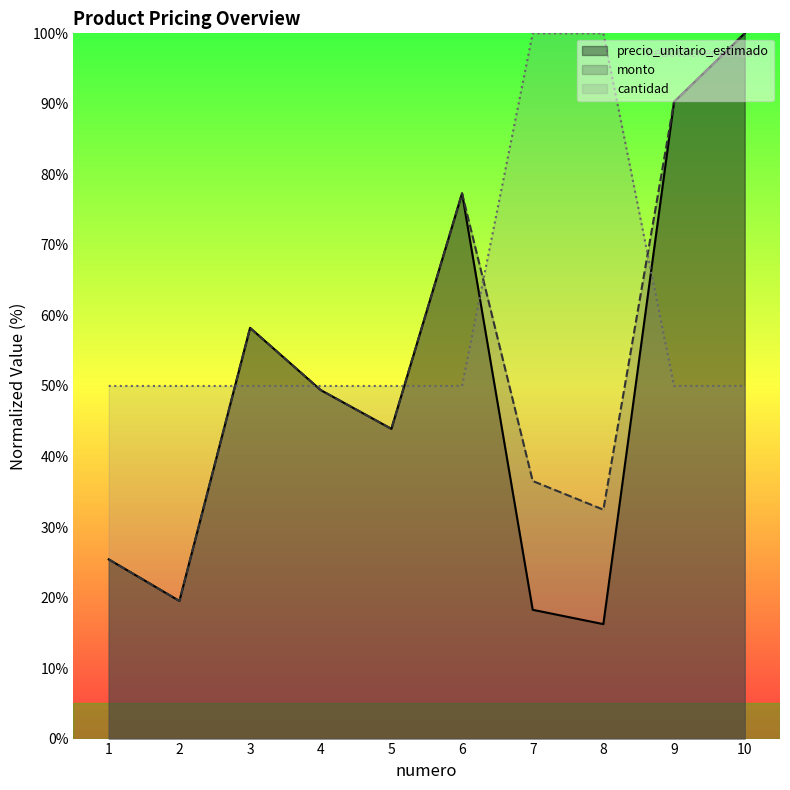

What is the sum of all precio_unitario_estimado values?

498.6